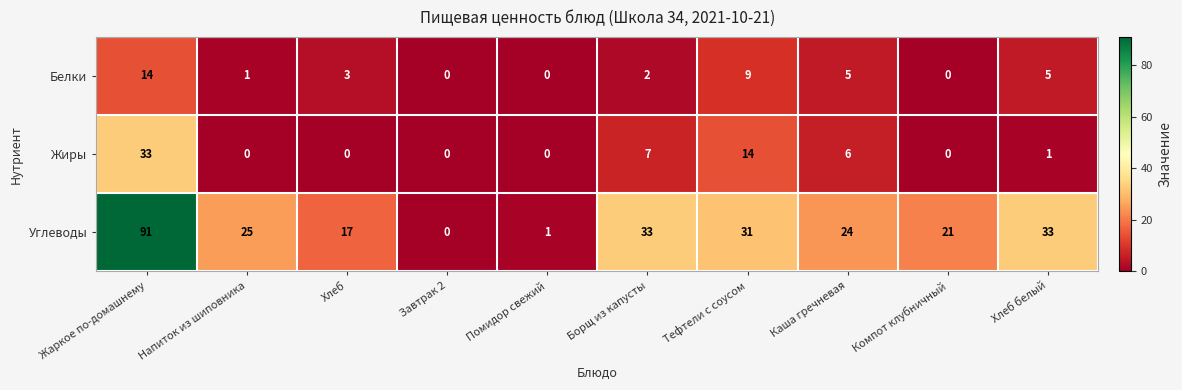

Is it true that Жиры equals 6 at Каша гречневая?

True